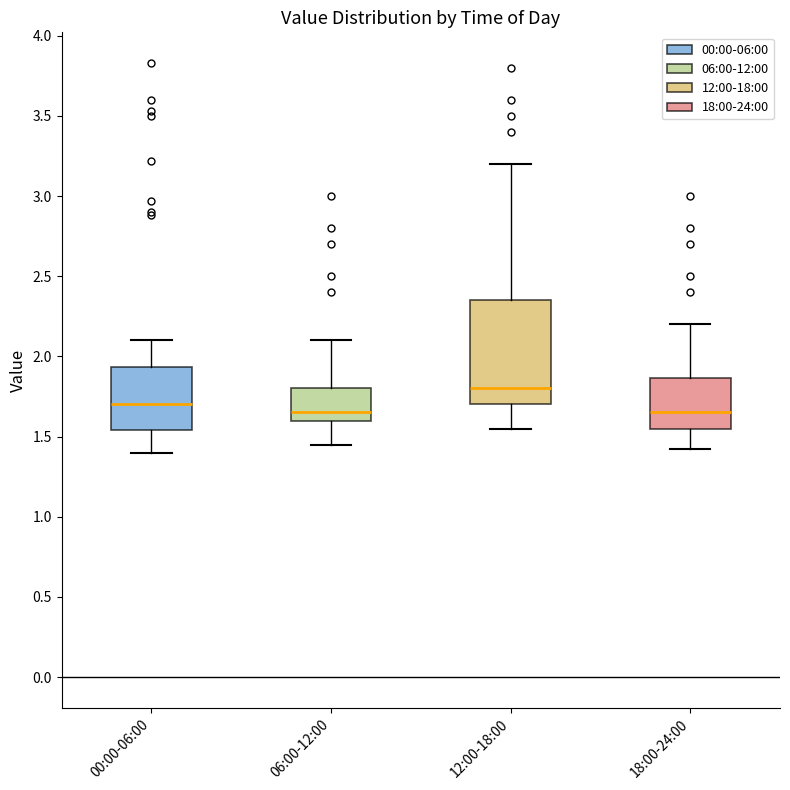

Comparing the boxes themselves (not the whiskers), which one is the tallest?

12:00-18:00